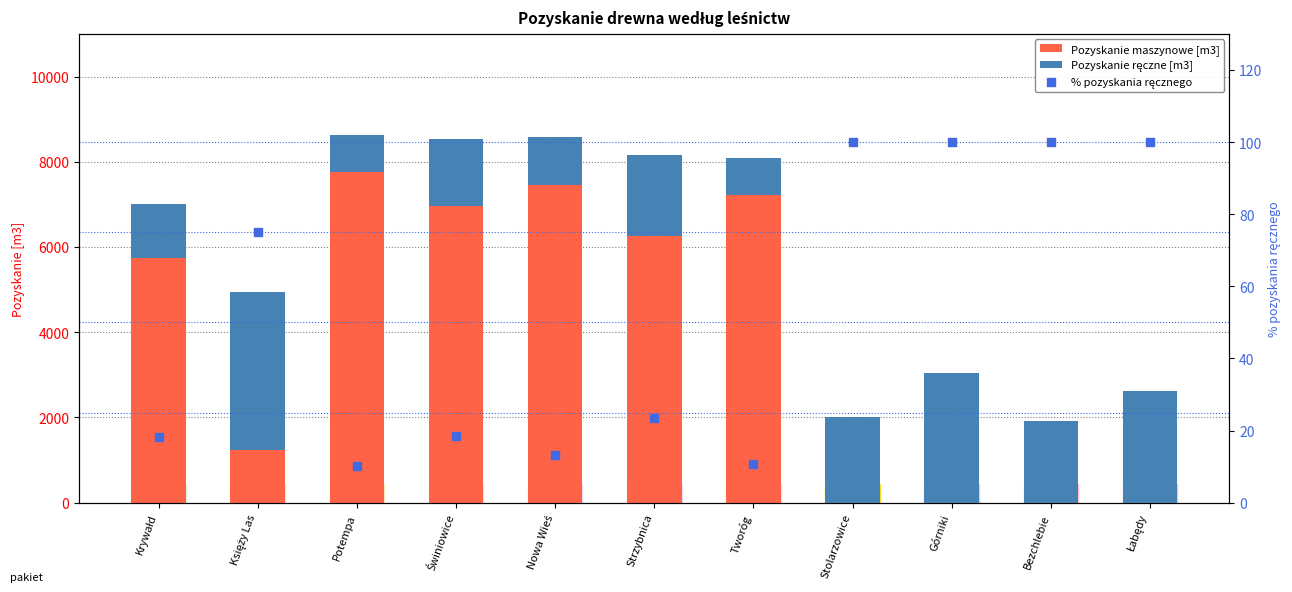

Is the value of % pozyskania ręcznego at Strzybnica greater than the value of Pozyskanie maszynowe [m3] at Krywałd?

No